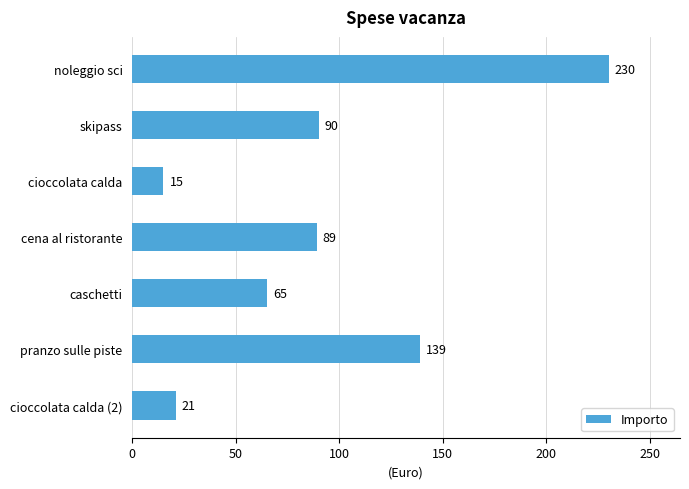

At which category does the chart reach its peak across all series?

noleggio sci